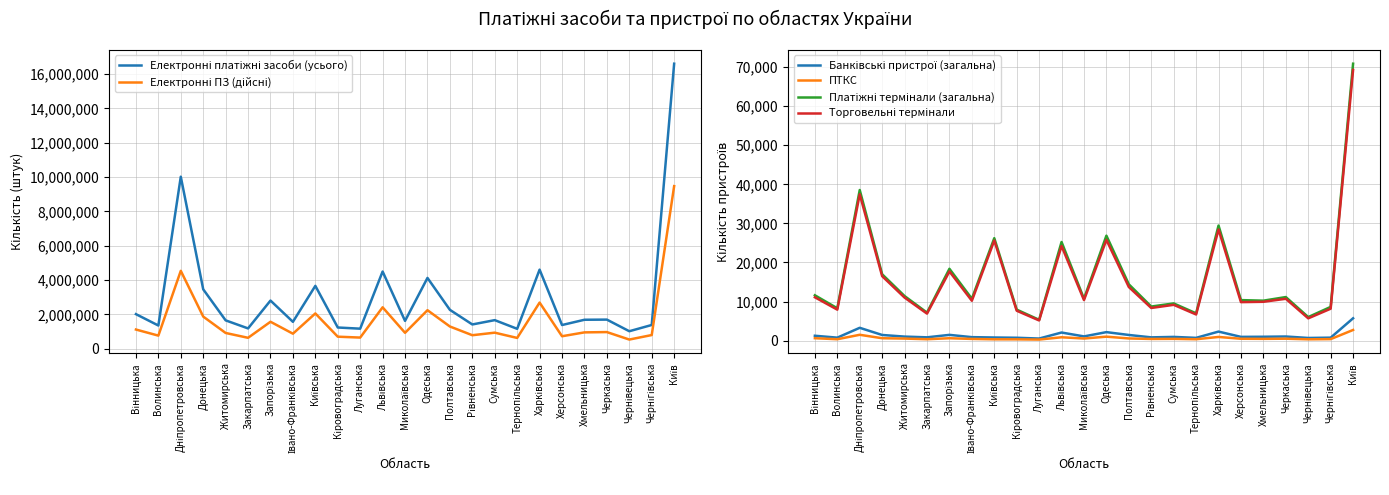

What position from the left is Дніпропетровська?

3